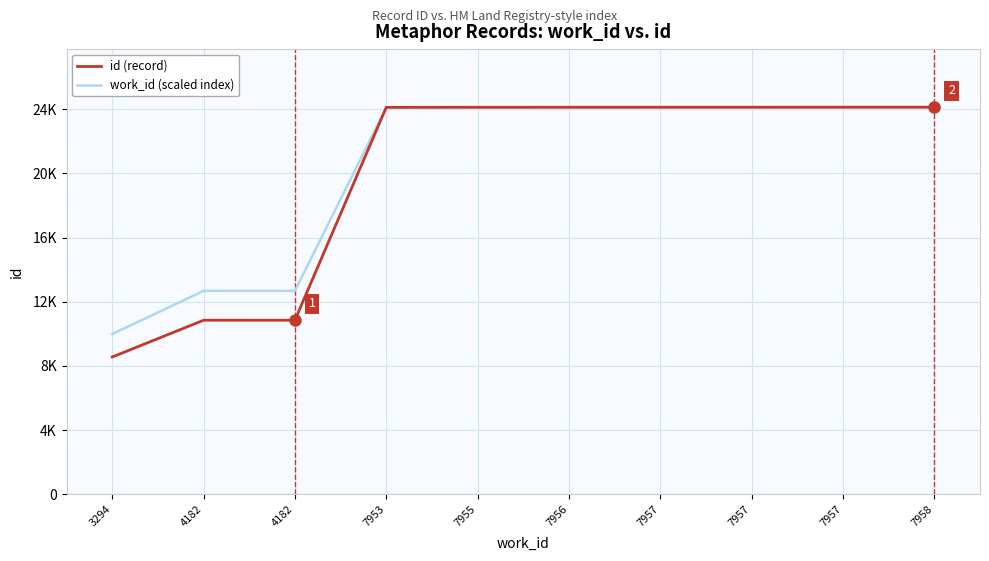

What are all the series names shown in the legend?

id (record), work_id (scaled index)